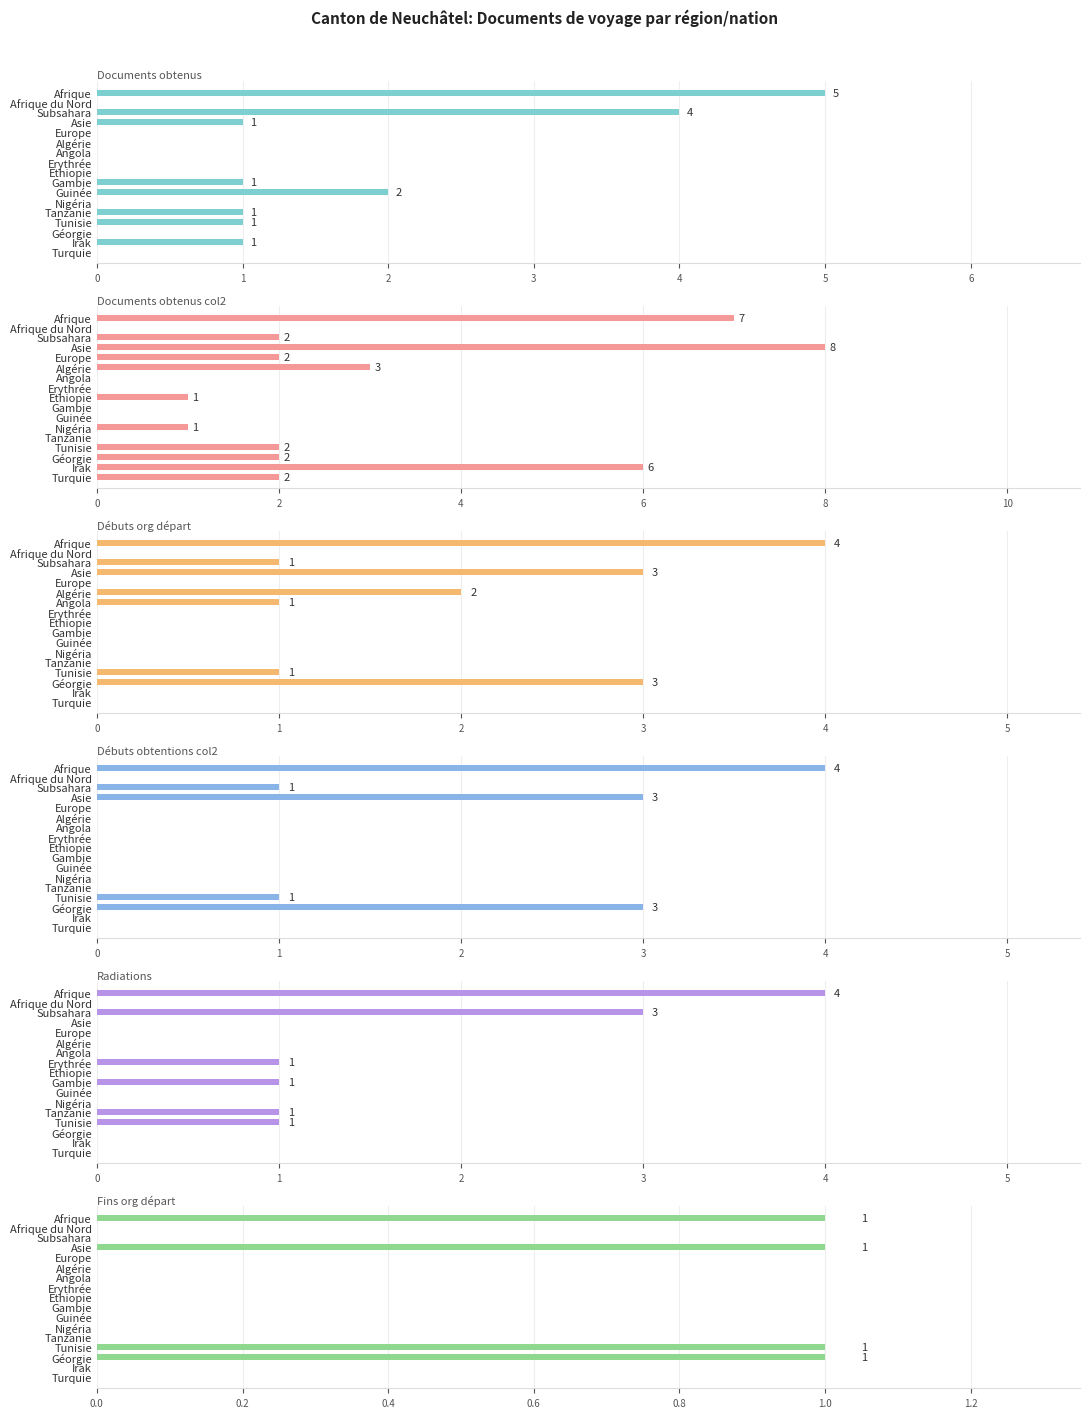

Reading left to right, transcribe all the data shown in this chart.

col_2 (Documents obtenus): 5	0	4	1	0	0	0	0	0	1	2	0	1	1	0	1	0
col_9 (Documents obtenus col2): 7	0	2	8	2	3	0	0	1	0	0	1	0	2	2	6	2
col_8 (Débuts org départ): 4	0	1	3	0	2	1	0	0	0	0	0	0	1	3	0	0
col_7 (Débuts obtentions col2): 4	0	1	3	0	0	0	0	0	0	0	0	0	1	3	0	0
col_6 (Radiations): 4	0	3	0	0	0	0	1	0	1	0	0	1	1	0	0	0
col_14 (Fins org départ): 1	0	0	1	0	0	0	0	0	0	0	0	0	1	1	0	0